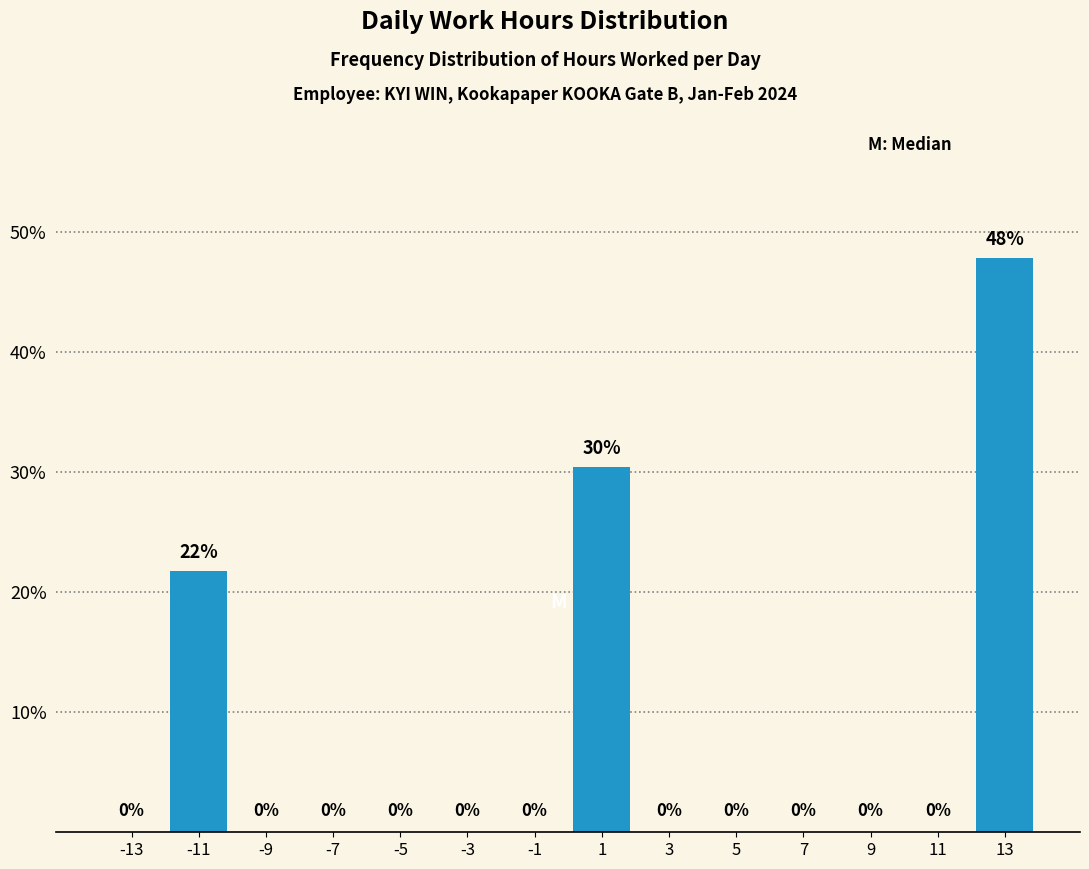

Which range on the x-axis has the tallest bar?

12 to 14